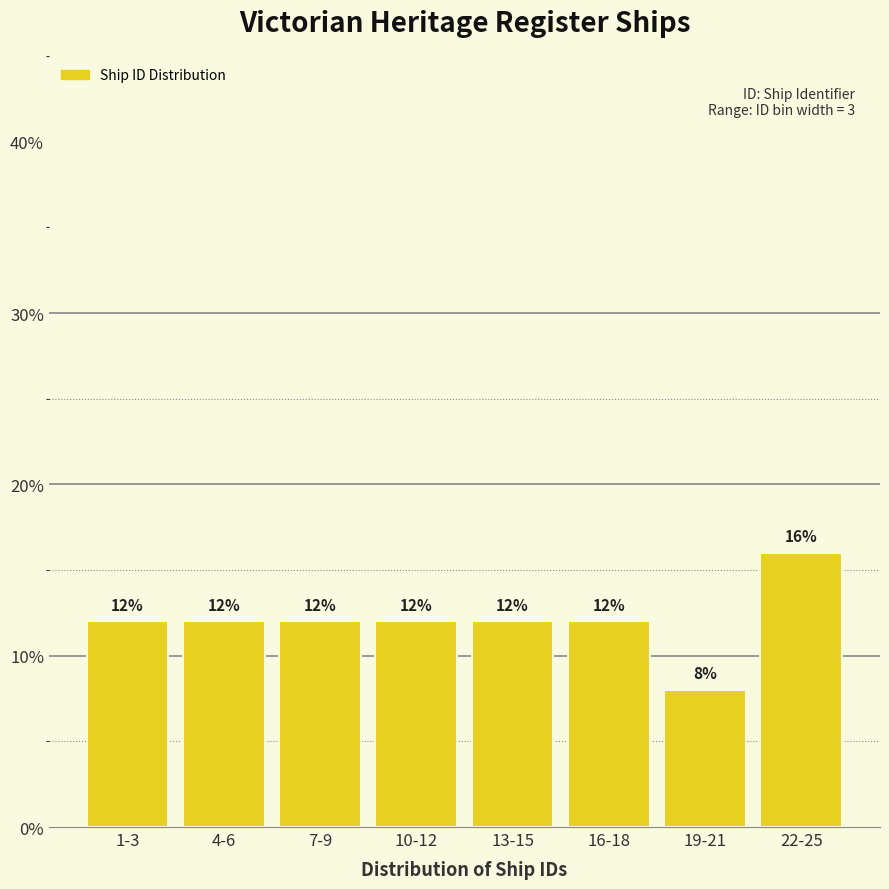

Reading left to right, transcribe all the data shown in this chart.

12	12	12	12	12	12	8	16